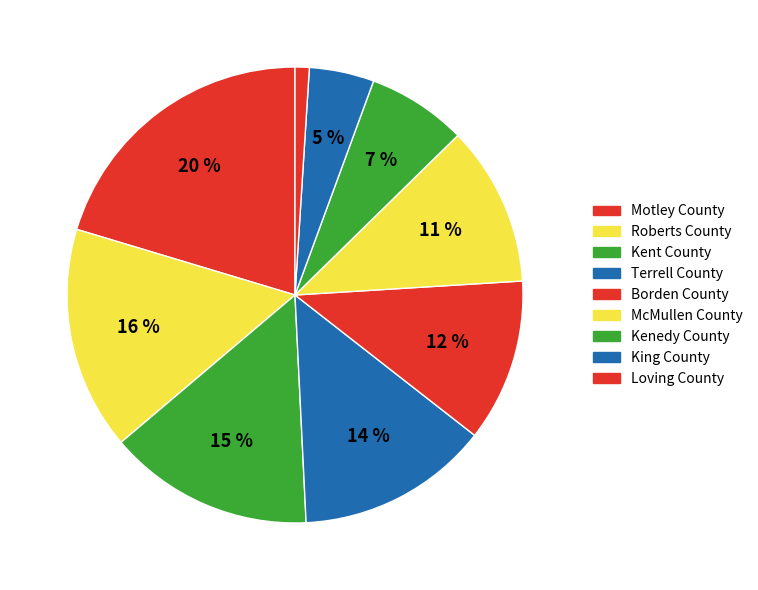

How many slices are in this pie chart?

9